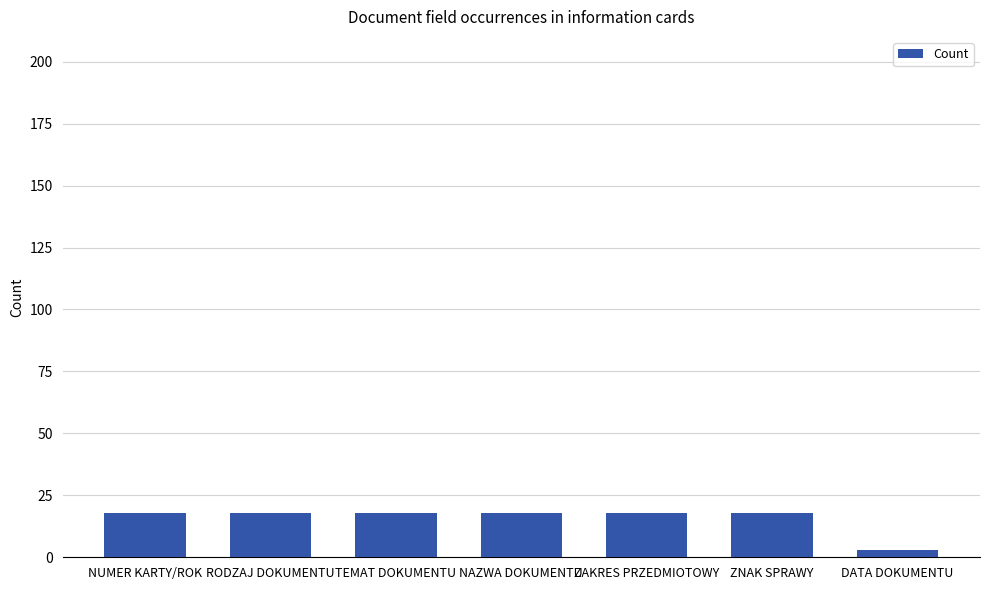

What is the sum of the values at ZAKRES PRZEDMIOTOWY and TEMAT DOKUMENTU?

36